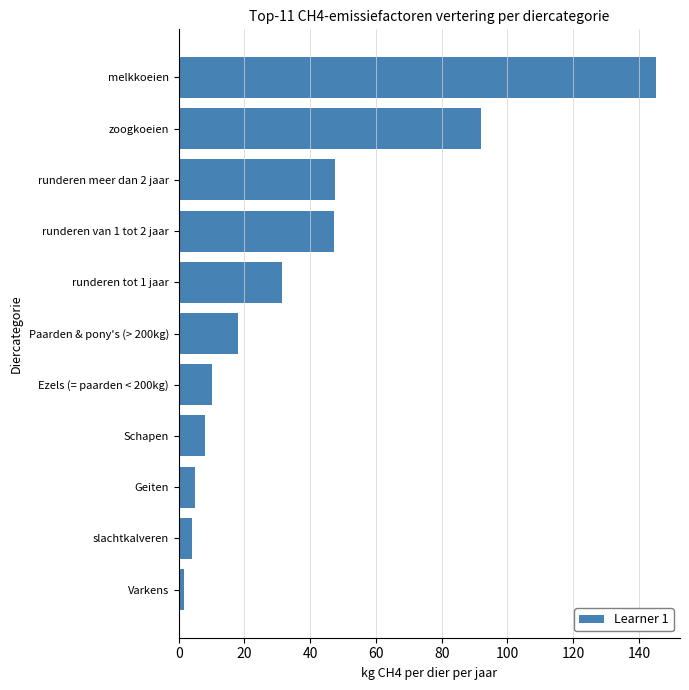

What is the ratio of the value at slachtkalveren to the value at Geiten?

0.8